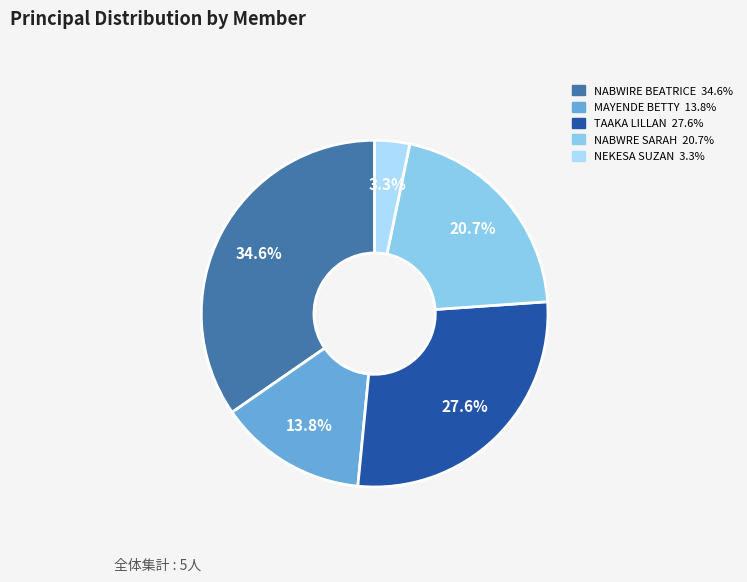

How many slices are in this pie chart?

5